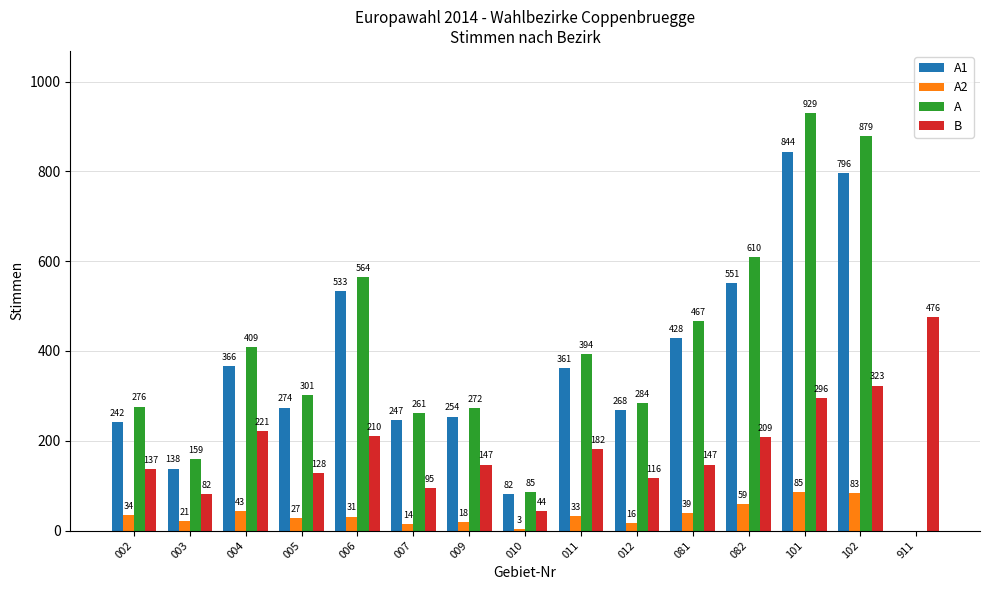

Reading left to right, what are all the values shown in this chart?

A1: 242	138	366	274	533	247	254	82	361	268	428	551	844	796	0
A2: 34	21	43	27	31	14	18	3	33	16	39	59	85	83	0
A: 276	159	409	301	564	261	272	85	394	284	467	610	929	879	0
B: 137	82	221	128	210	95	147	44	182	116	147	209	296	323	476